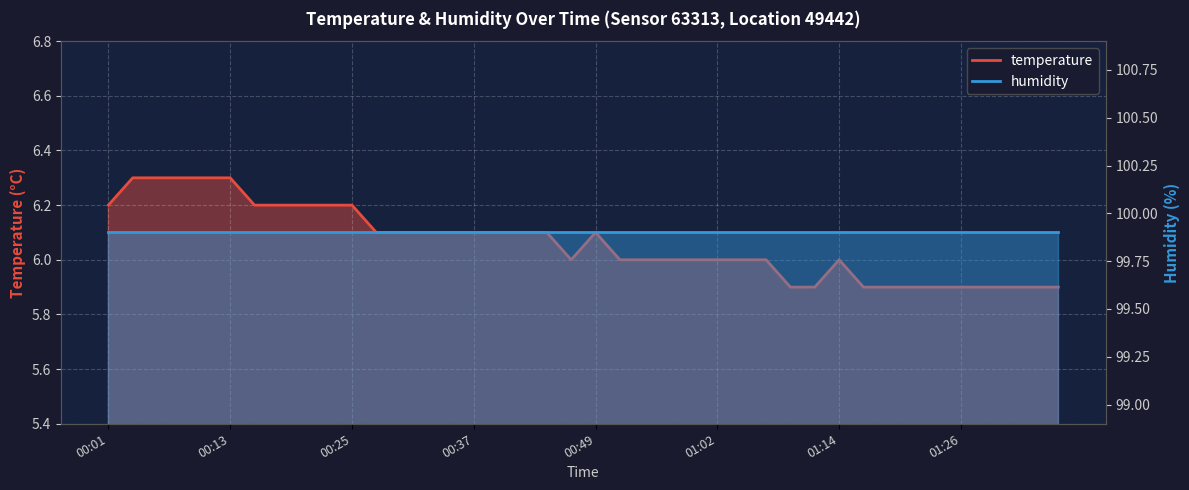

Does the chart display data point markers on the line(s)?

No